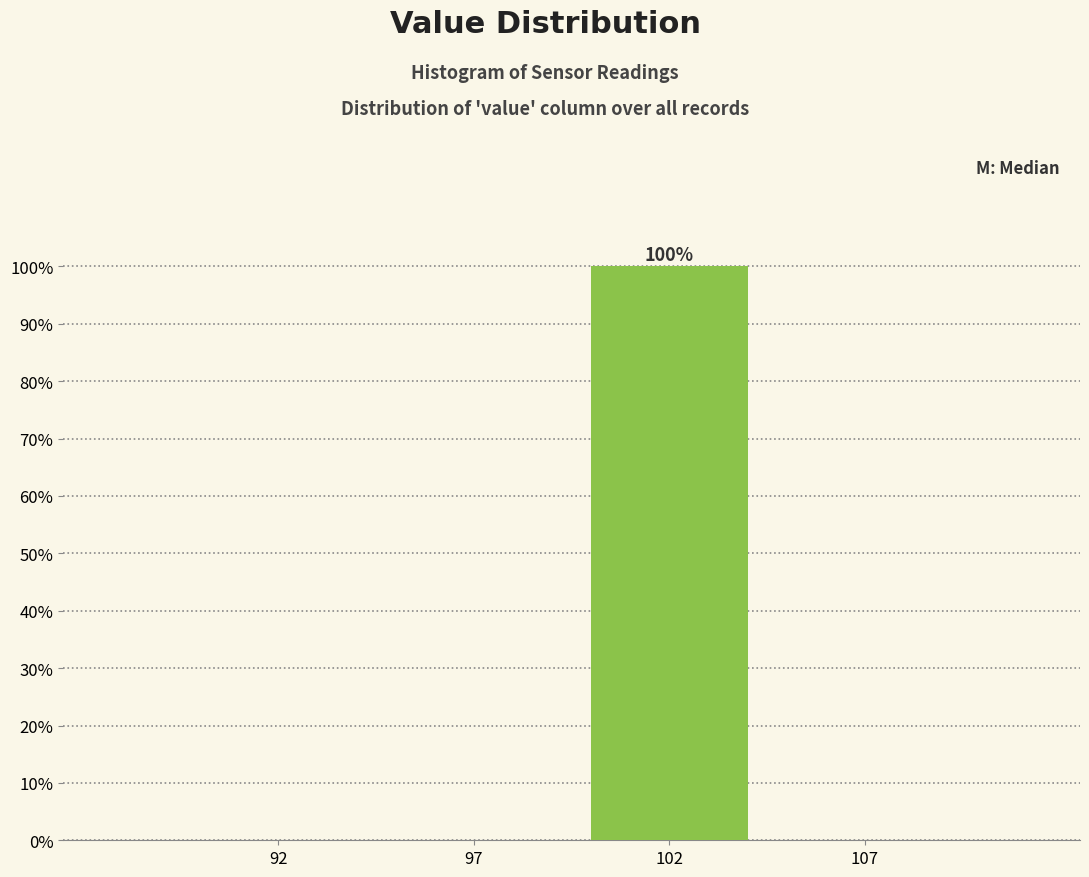

Reading left to right, extract all data points from this chart.

92=0	97=0	102=100	107=0